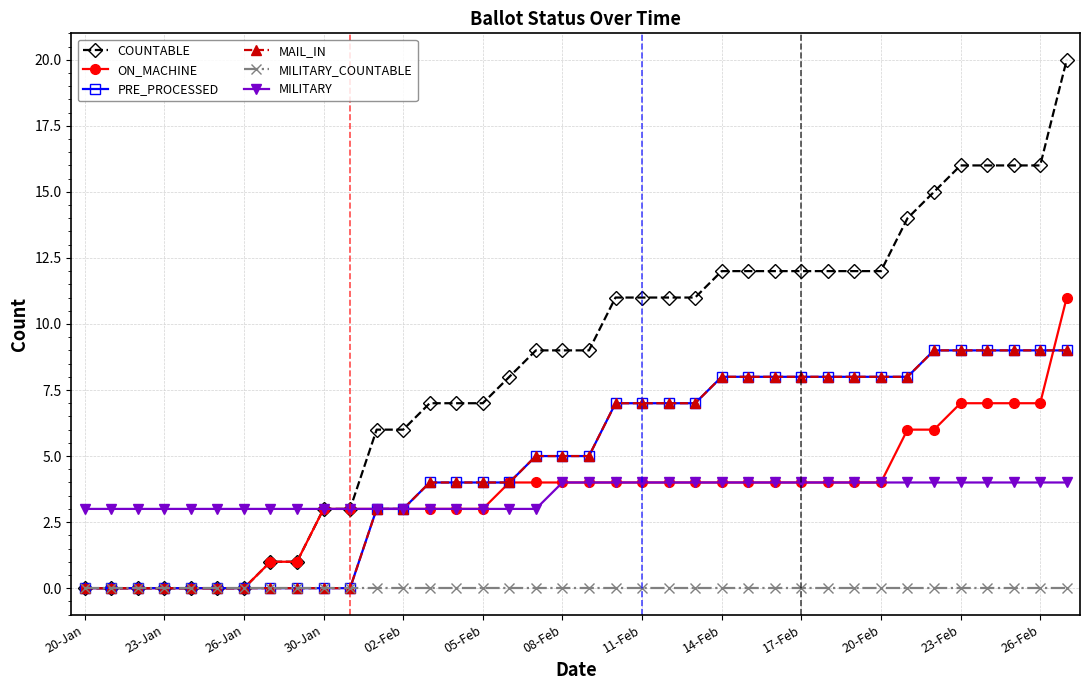

Is this an area chart (filled region under the line)?

No